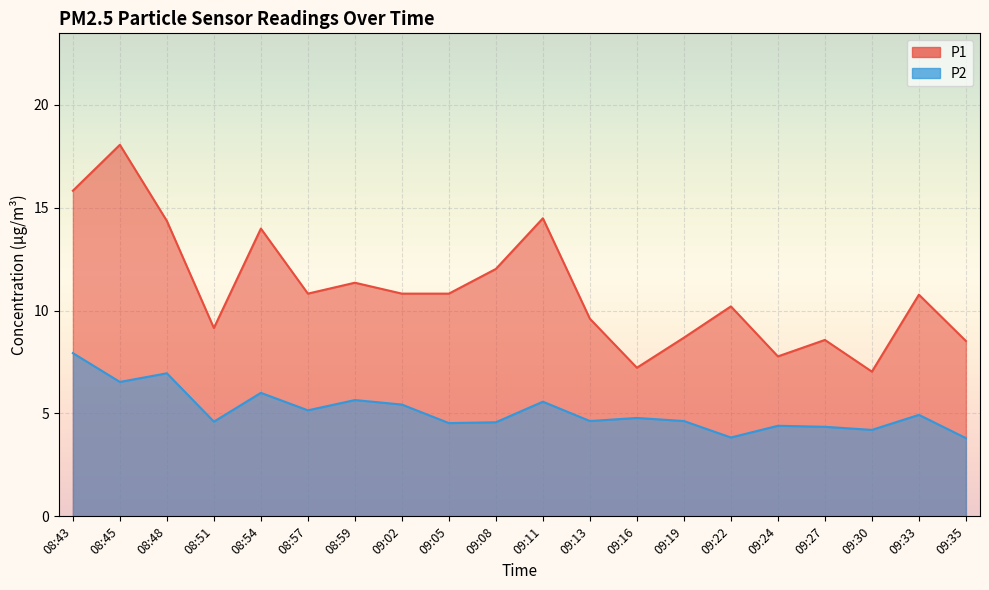

At which category is the sum across all series the highest?

08:45